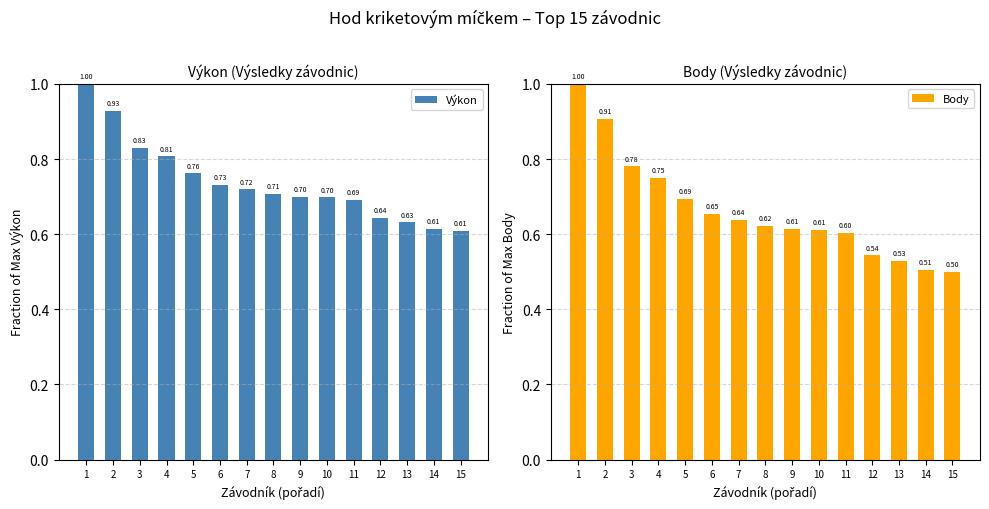

Reading left to right, extract all data points from this chart.

Výkon: 1.0	0.9	0.8	0.8	0.8	0.7	0.7	0.7	0.7	0.7	0.7	0.6	0.6	0.6	0.6
Body: 1.0	0.9	0.8	0.8	0.7	0.7	0.6	0.6	0.6	0.6	0.6	0.5	0.5	0.5	0.5